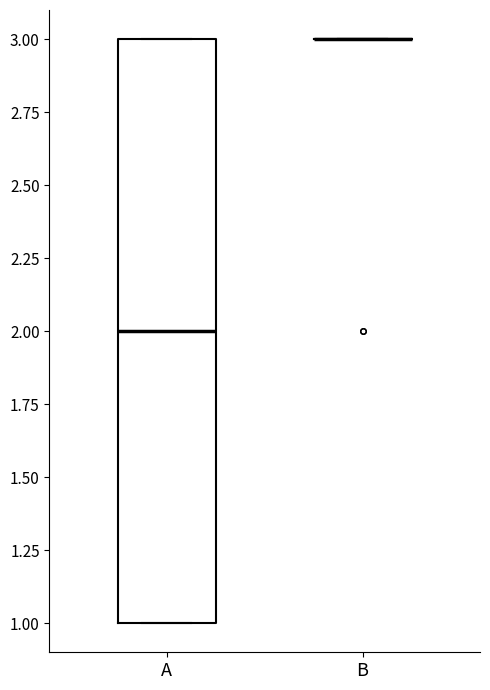

Reading left to right, read every box against the y-axis: the position of its median line, the range the box covers, and the ends of its whiskers. The values are not printed on the chart, so give them approximately, as read against the axis.

A: median 2, box 1 to 3, whiskers 1 to 3
B: box collapsed to a line at 3, whiskers 3 to 3